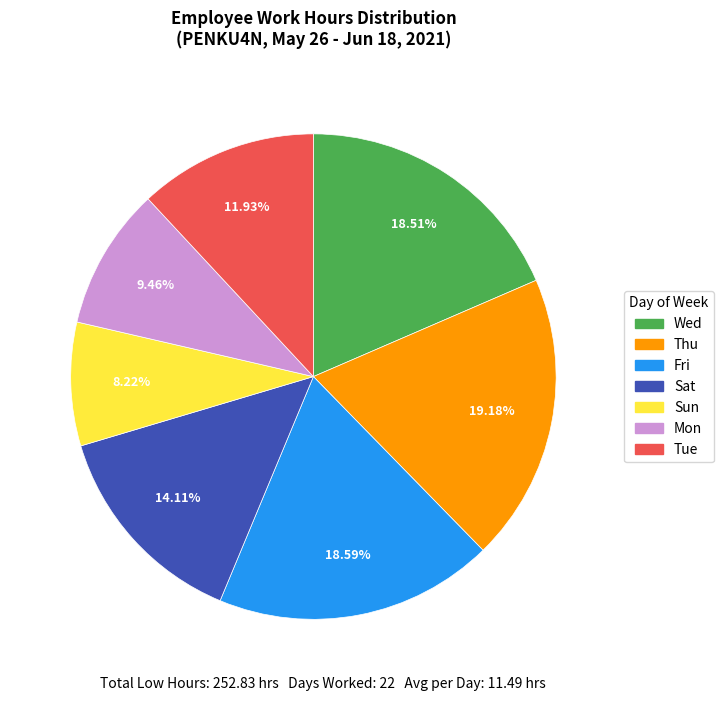

Is there a majority slice in this chart?

No